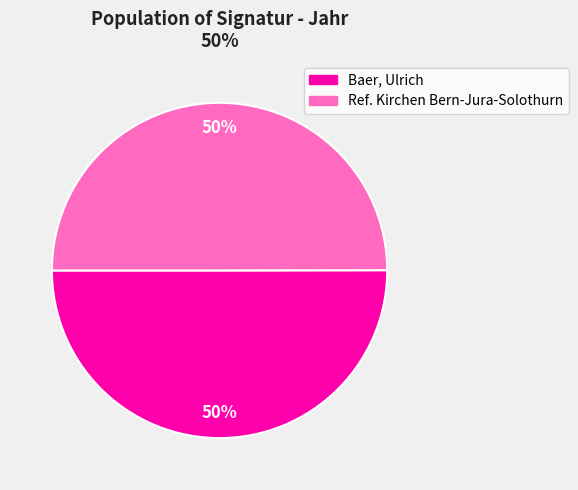

To the nearest percent, what is the average slice percentage?

50%